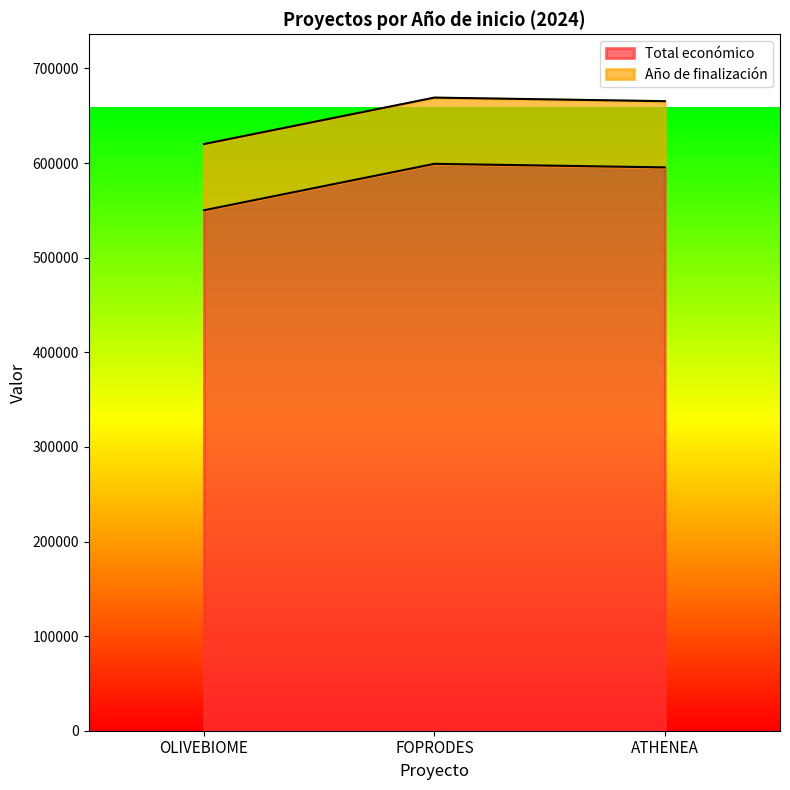

What is the difference between the maximum and minimum values?

49100